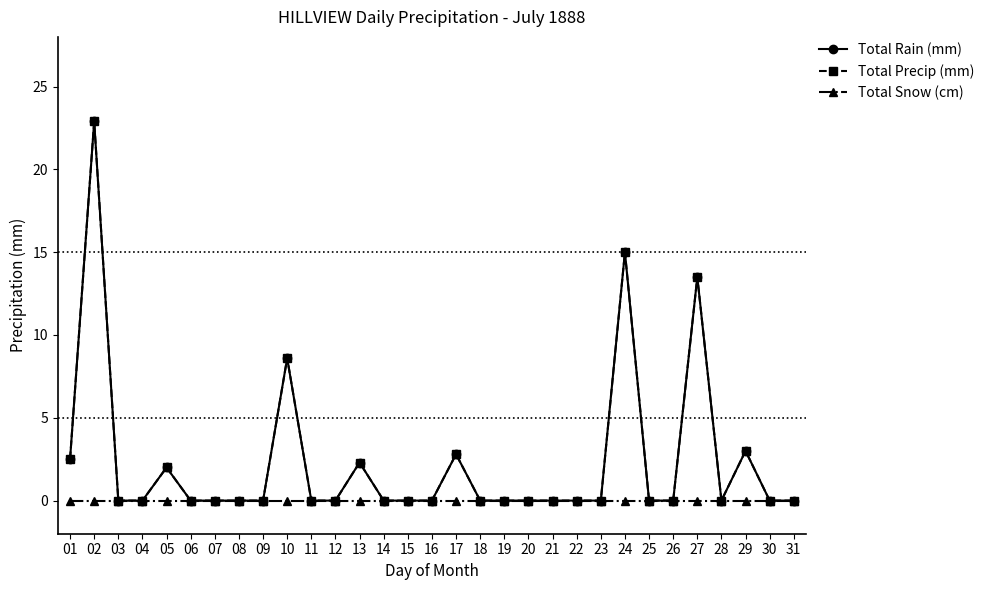

Reading left to right, what are all the values shown in this chart?

Total Rain (mm): 01=2.5	02=22.9	03=0.0	04=0.0	05=2.0	06=0.0	07=0.0	08=0.0	09=0.0	10=8.6	11=0.0	12=0.0	13=2.3	14=0.0	15=0.0	16=0.0	17=2.8	18=0.0	19=0.0	20=0.0	21=0.0	22=0.0	23=0.0	24=15.0	25=0.0	26=0.0	27=13.5	28=0.0	29=3.0	30=0.0	31=0.0
Total Precip (mm): 01=2.5	02=22.9	03=0.0	04=0.0	05=2.0	06=0.0	07=0.0	08=0.0	09=0.0	10=8.6	11=0.0	12=0.0	13=2.3	14=0.0	15=0.0	16=0.0	17=2.8	18=0.0	19=0.0	20=0.0	21=0.0	22=0.0	23=0.0	24=15.0	25=0.0	26=0.0	27=13.5	28=0.0	29=3.0	30=0.0	31=0.0
Total Snow (cm): 01=0.0	02=0.0	03=0.0	04=0.0	05=0.0	06=0.0	07=0.0	08=0.0	09=0.0	10=0.0	11=0.0	12=0.0	13=0.0	14=0.0	15=0.0	16=0.0	17=0.0	18=0.0	19=0.0	20=0.0	21=0.0	22=0.0	23=0.0	24=0.0	25=0.0	26=0.0	27=0.0	28=0.0	29=0.0	30=0.0	31=0.0